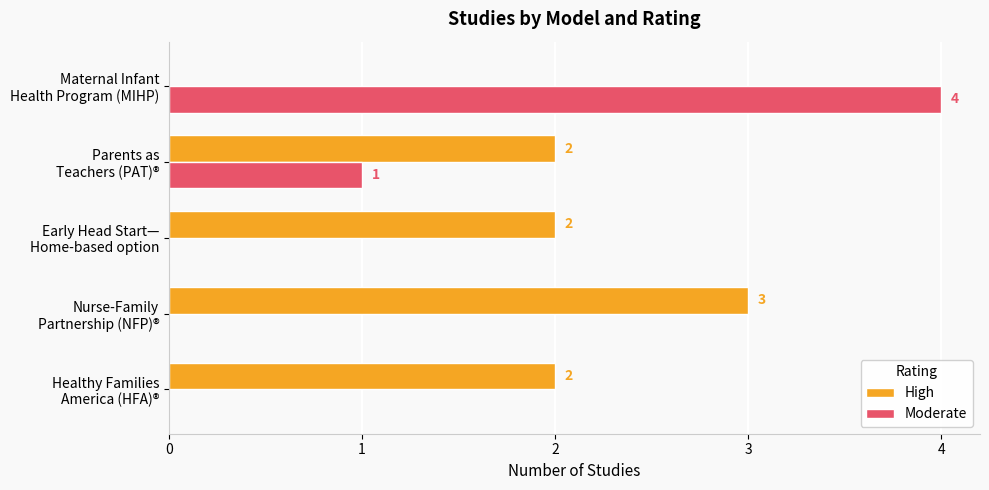

What is the greatest value displayed?

4